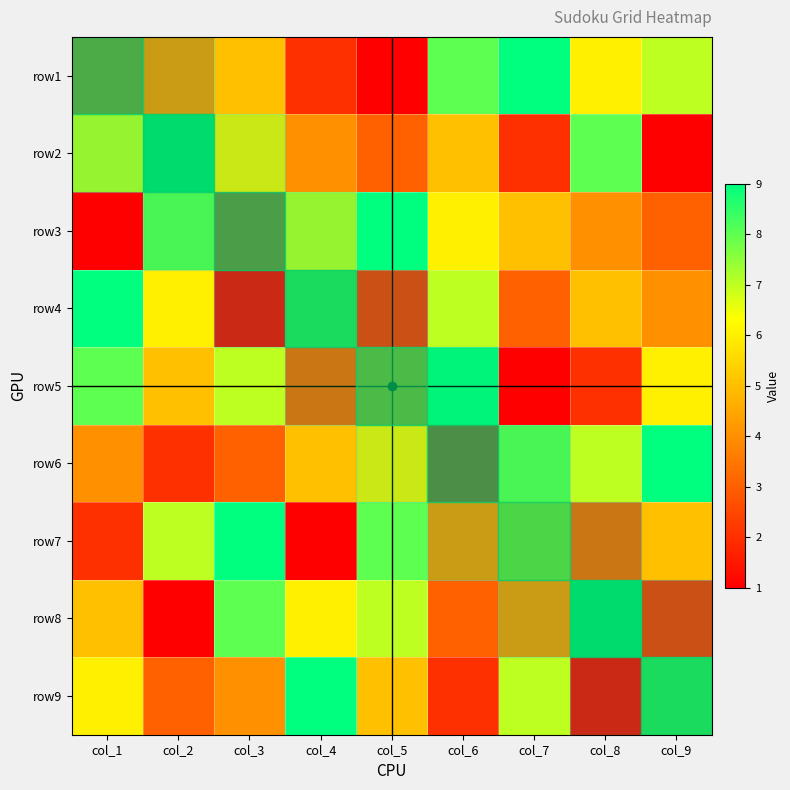

Which has a higher value, col_8 or col_7?

col_7